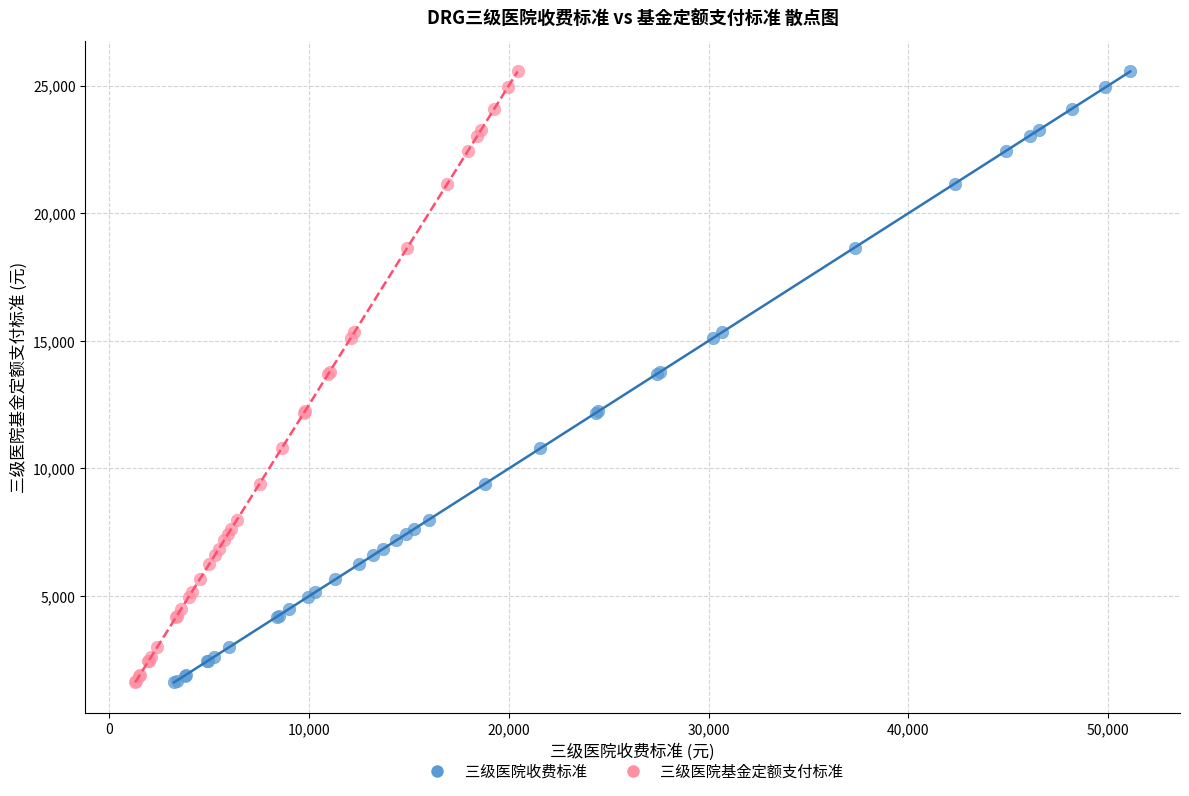

What are all the series names shown in the legend?

三级医院收费标准, 三级医院基金定额支付标准